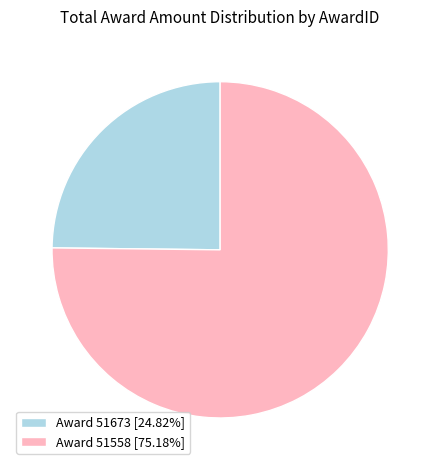

Approximately how many times larger is the value at Award 51673 [24.82%] compared to Award 51558 [75.18%]?

0.3